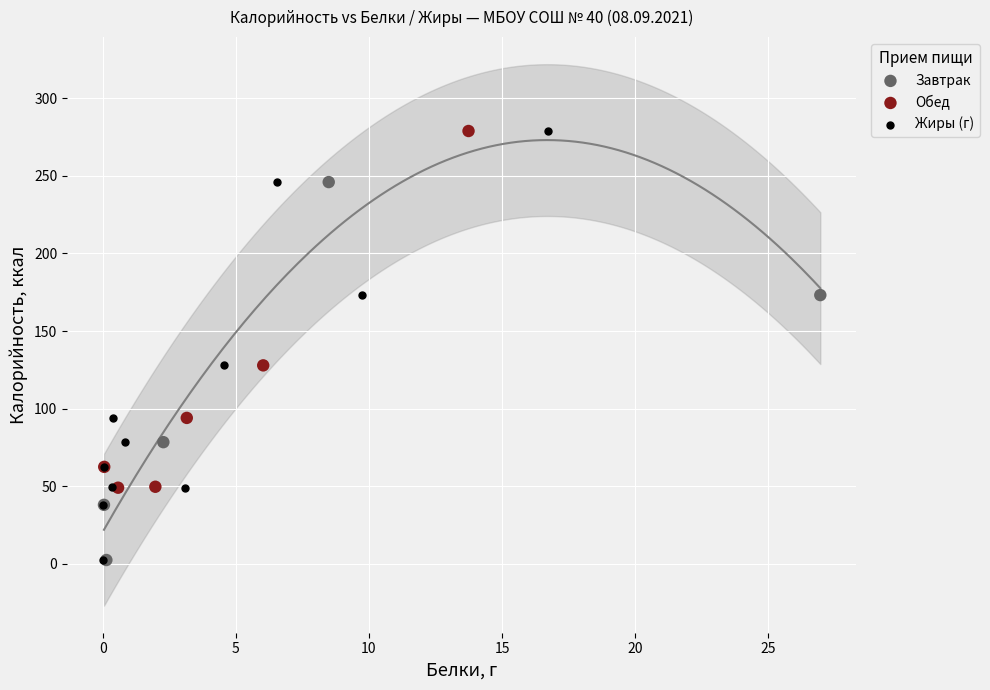

Which series has the largest Y range (max minus min)?

Жиры (г)